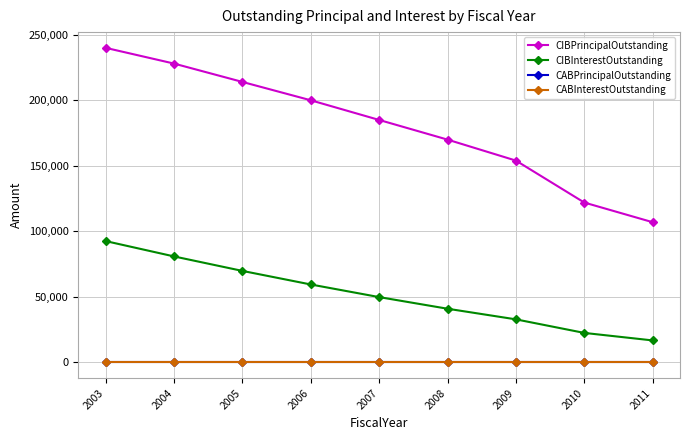

At which label is CIBInterestOutstanding closest to 54712?

2006